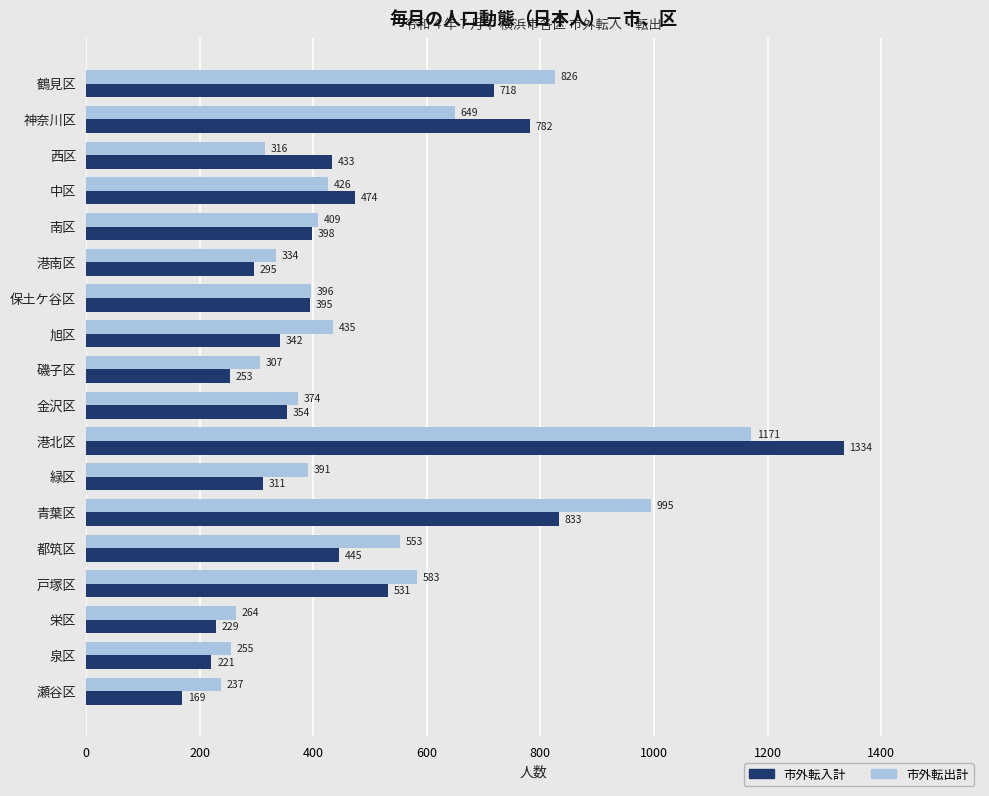

What is the difference between the maximum and minimum values in the 市外転入計 series?

1165